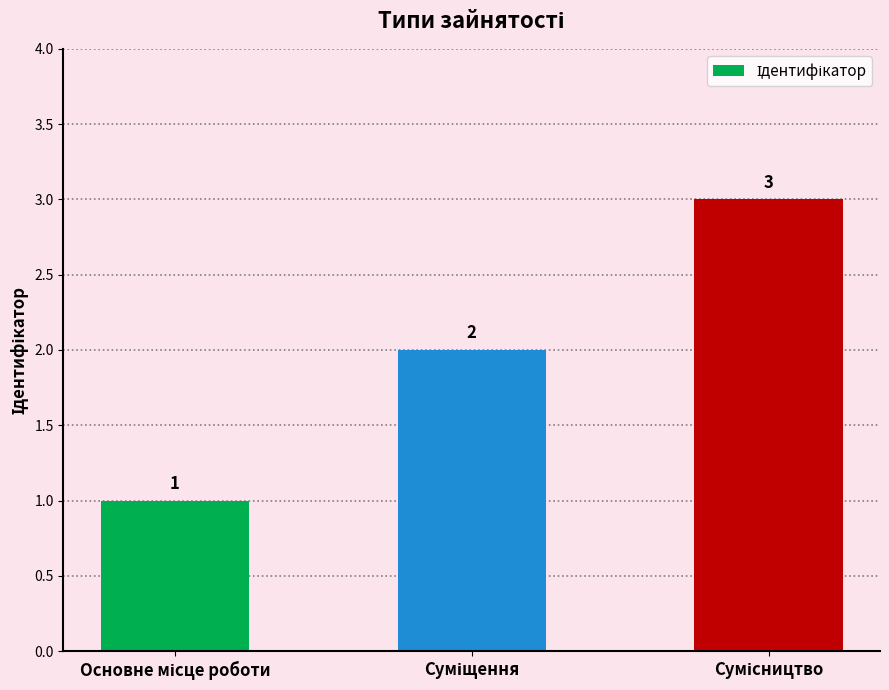

What is the value of the 3rd bar from the left?

3